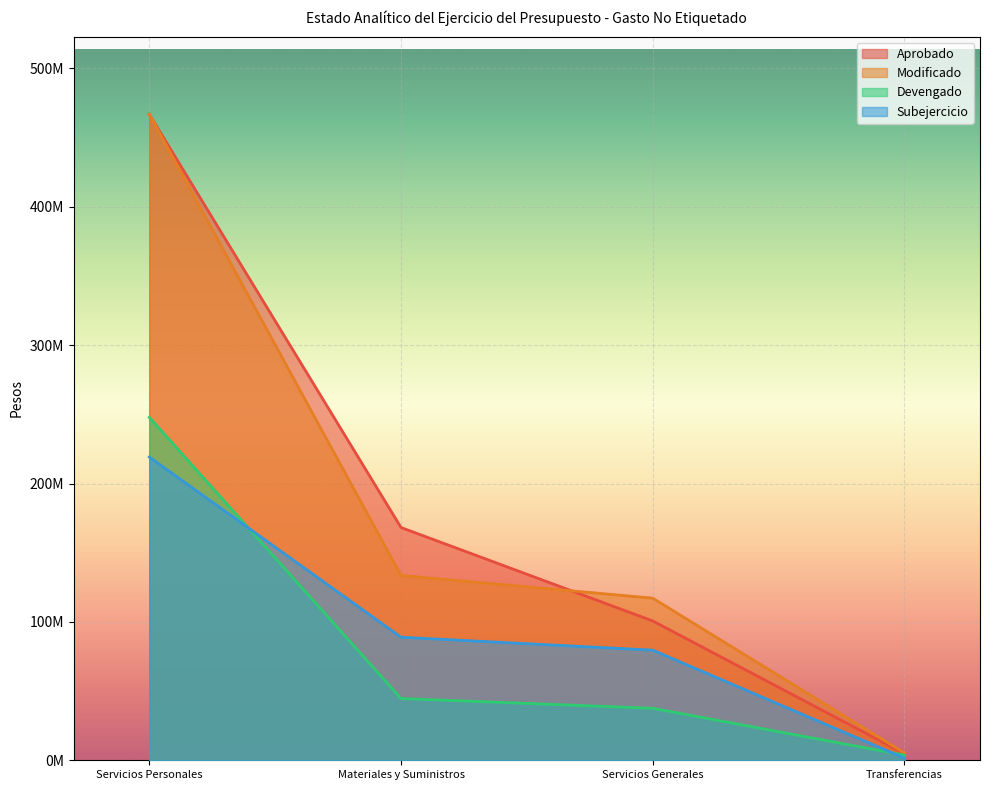

Rank the series by their maximum value, from lowest to highest.

Subejercicio, Devengado, Aprobado, Modificado